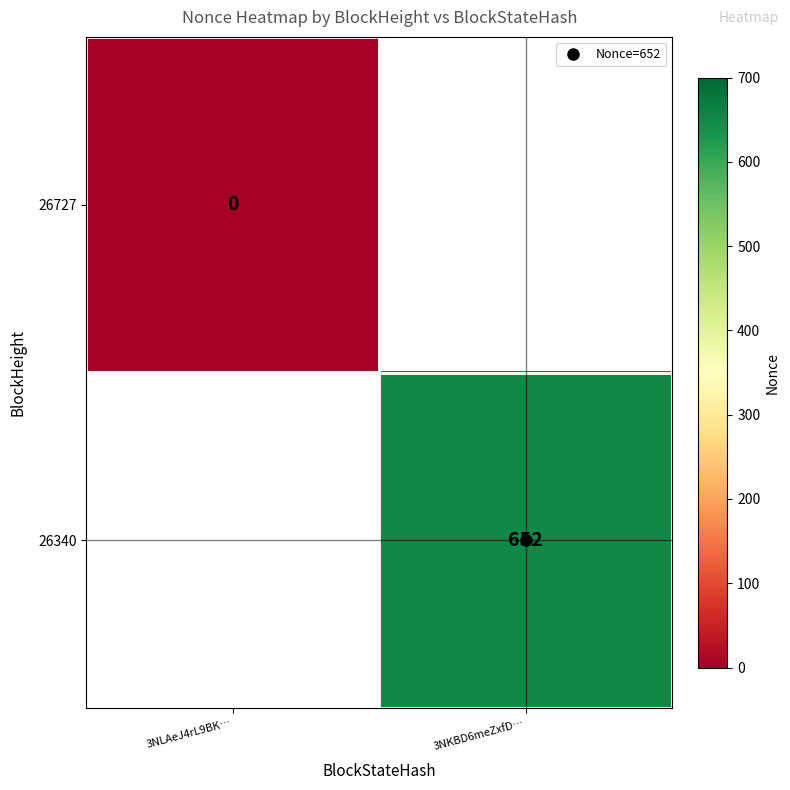

Is the value of 26727 at 3NLAeJ4rL9BK… greater than the value of 26340 at 3NKBD6meZxfD…?

No